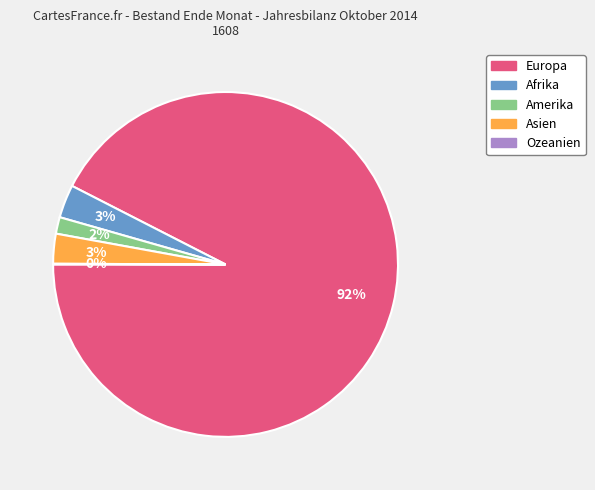

To the nearest percent, what percentage of the pie is Europa?

92%